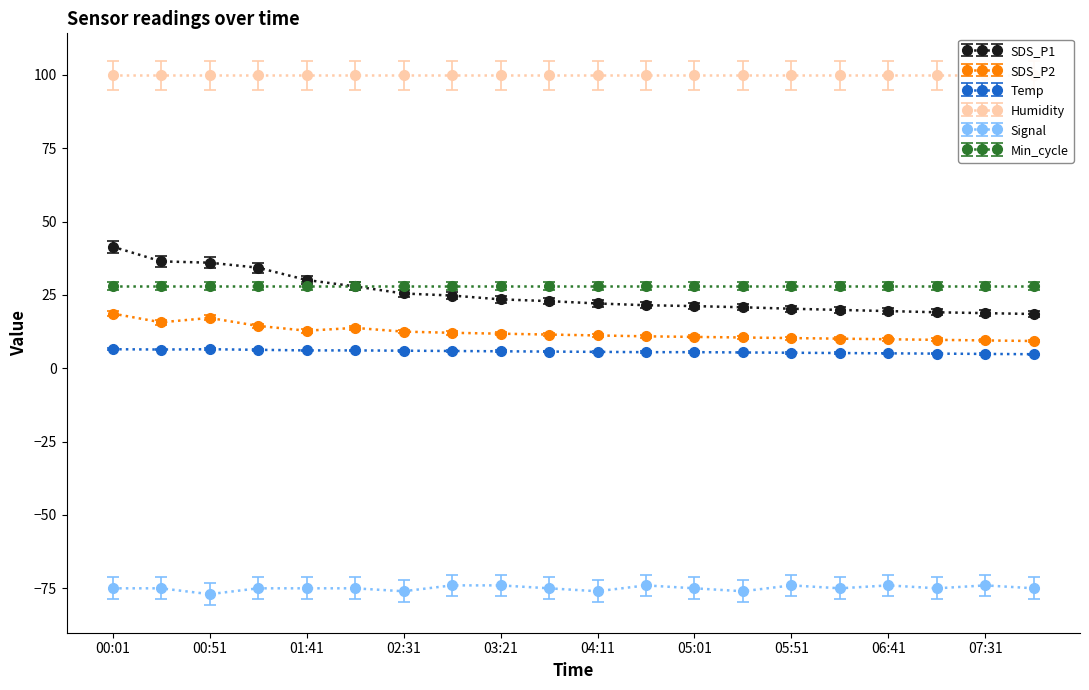

What is the label of the 2nd point from the left?

00:26